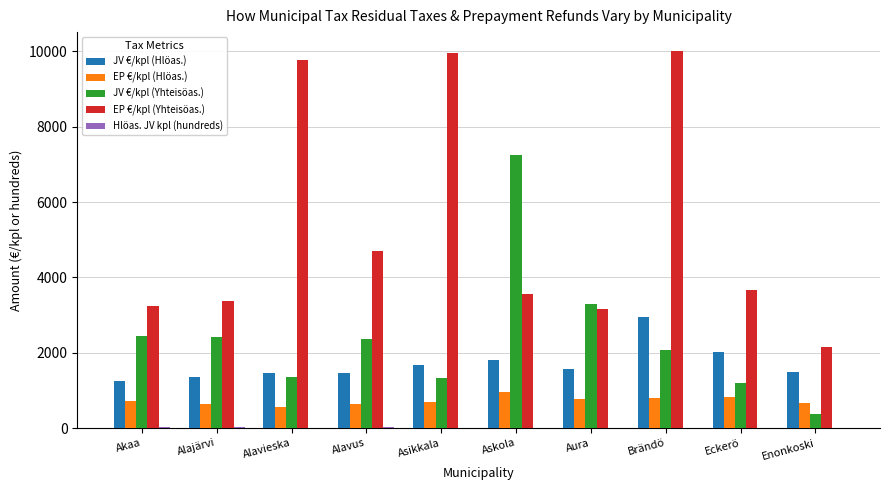

What is the sum of the EP €/kpl (Yhteisöas.) values at Asikkala and Brändö?

19957.7